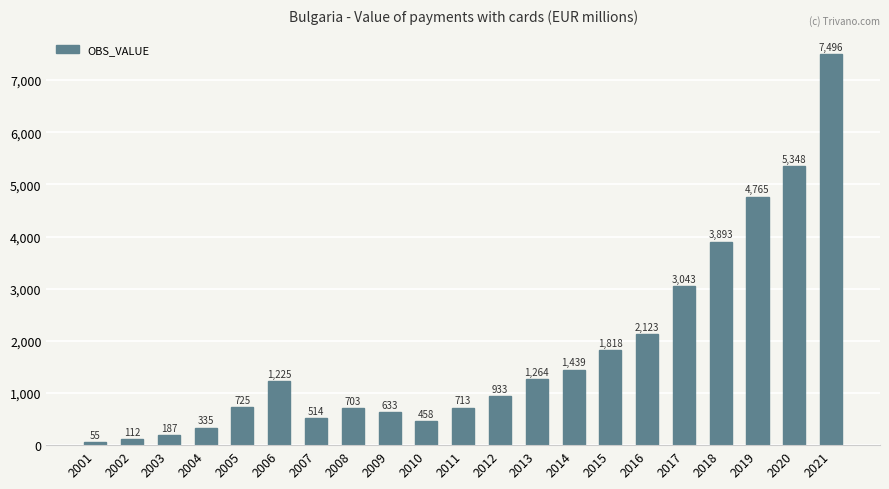

Does the chart contain stacked bars?

No